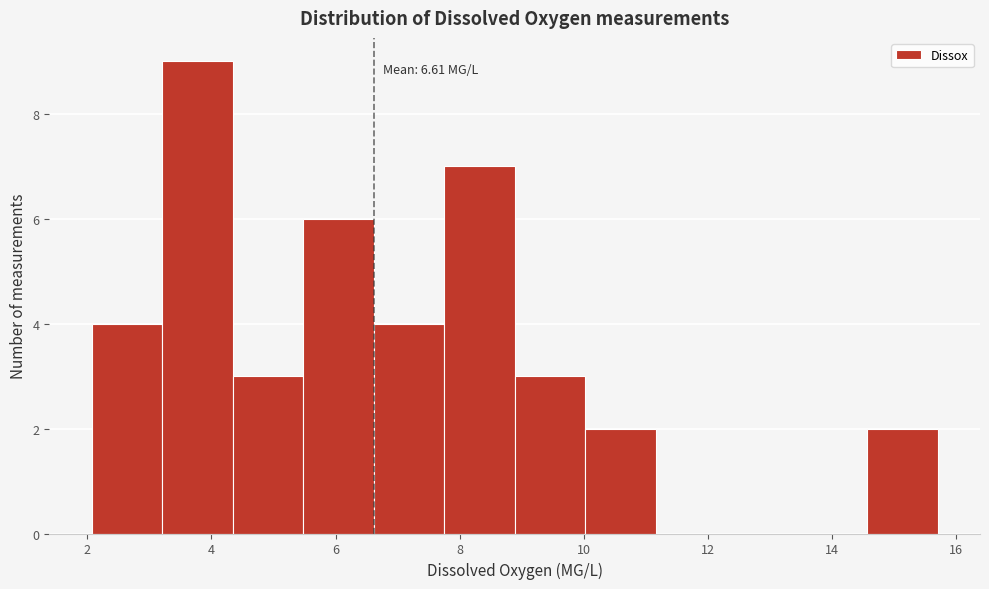

Over which range of the x-axis is the bar tallest?

3.2 to 4.4